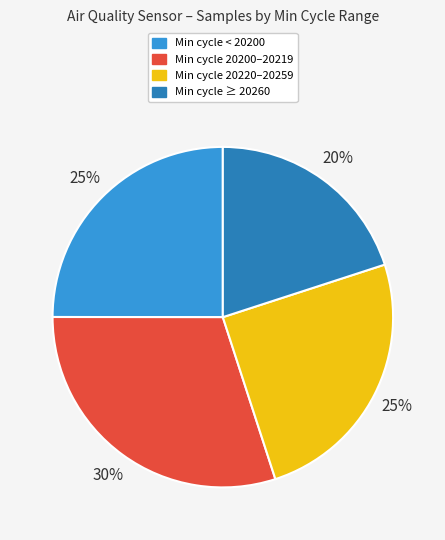

Is there a majority slice in this chart?

No